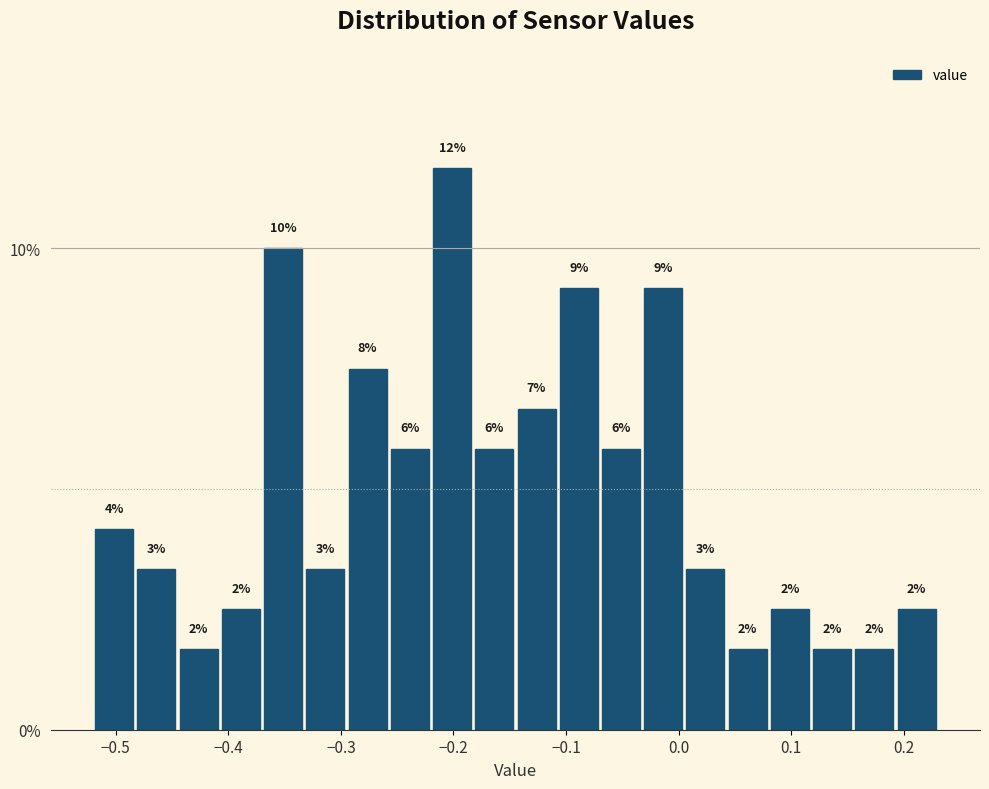

Read against the x-axis, roughly where is the centre of the tallest bar?

-0.20